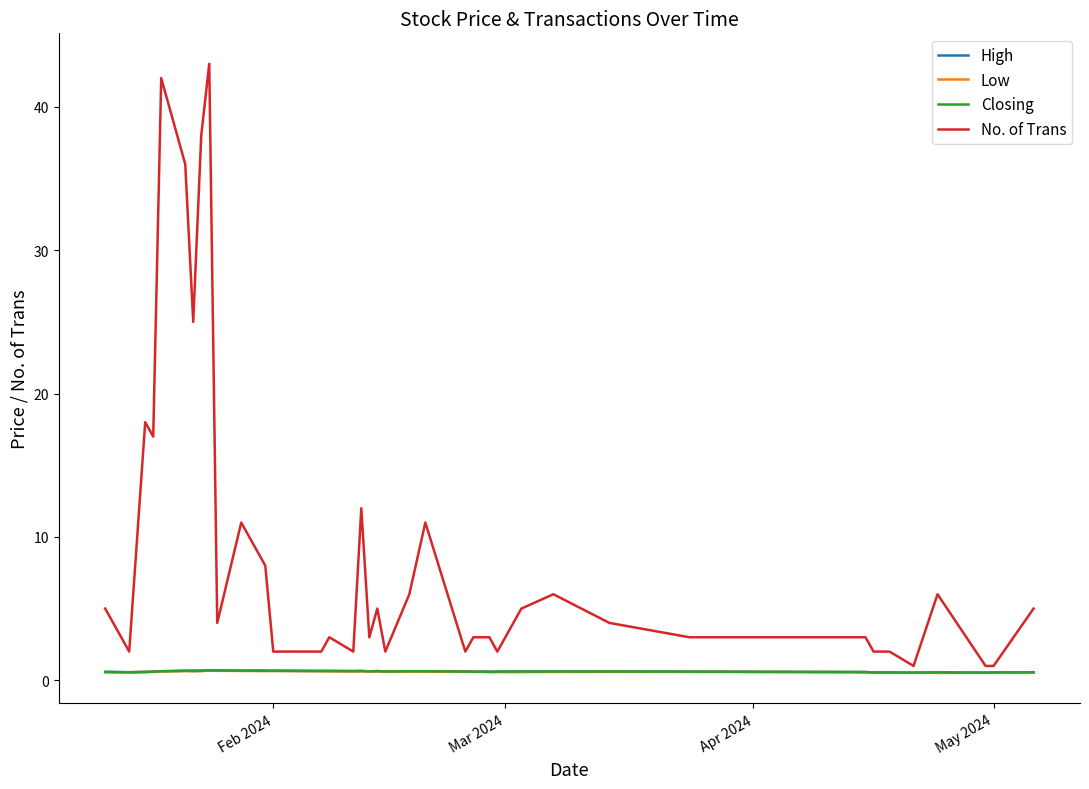

Which series has the largest range (max minus min)?

No. of Trans